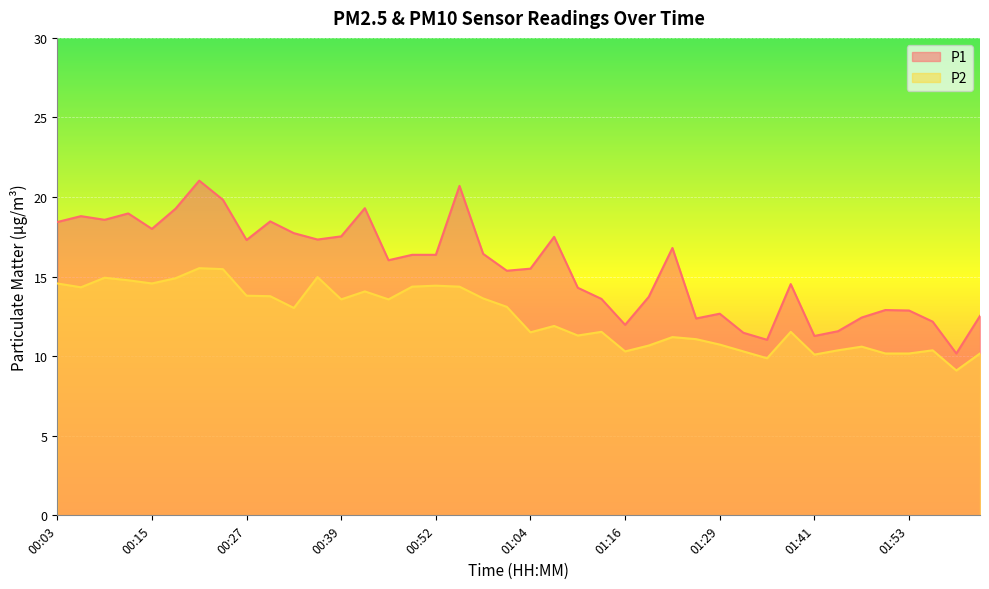

How many lines are shown in the chart?

2